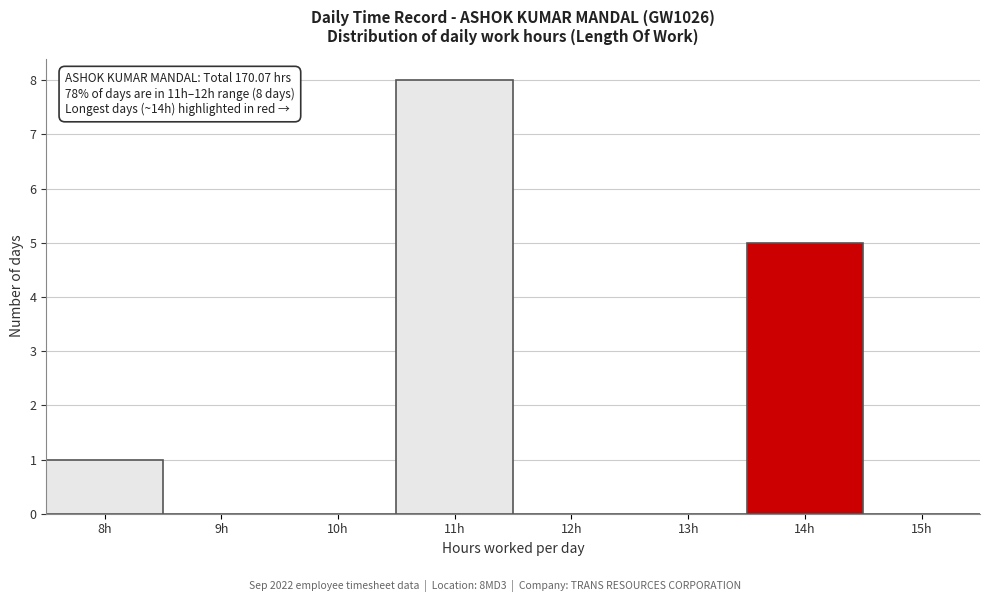

Reading left to right, transcribe all the data shown in this chart.

8h=1	9h=0	10h=0	11h=8	12h=0	13h=0	14h=5	15h=0